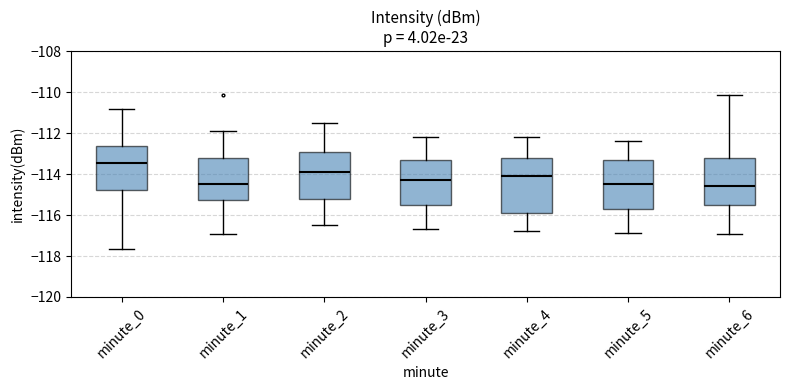

Where does the lower whisker of the box for minute_4 end on the y-axis? The values are not printed on the chart, so give them approximately, as read against the axis.

-116.8